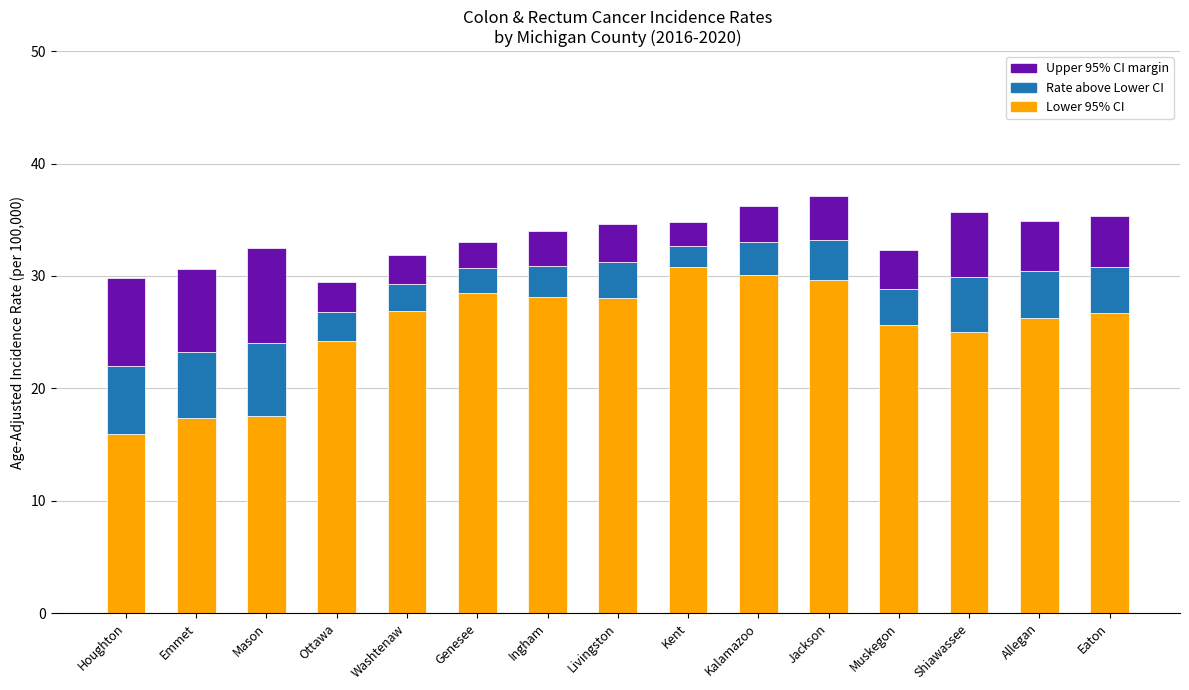

What is the minimum value for Lower 95% CI?

15.9